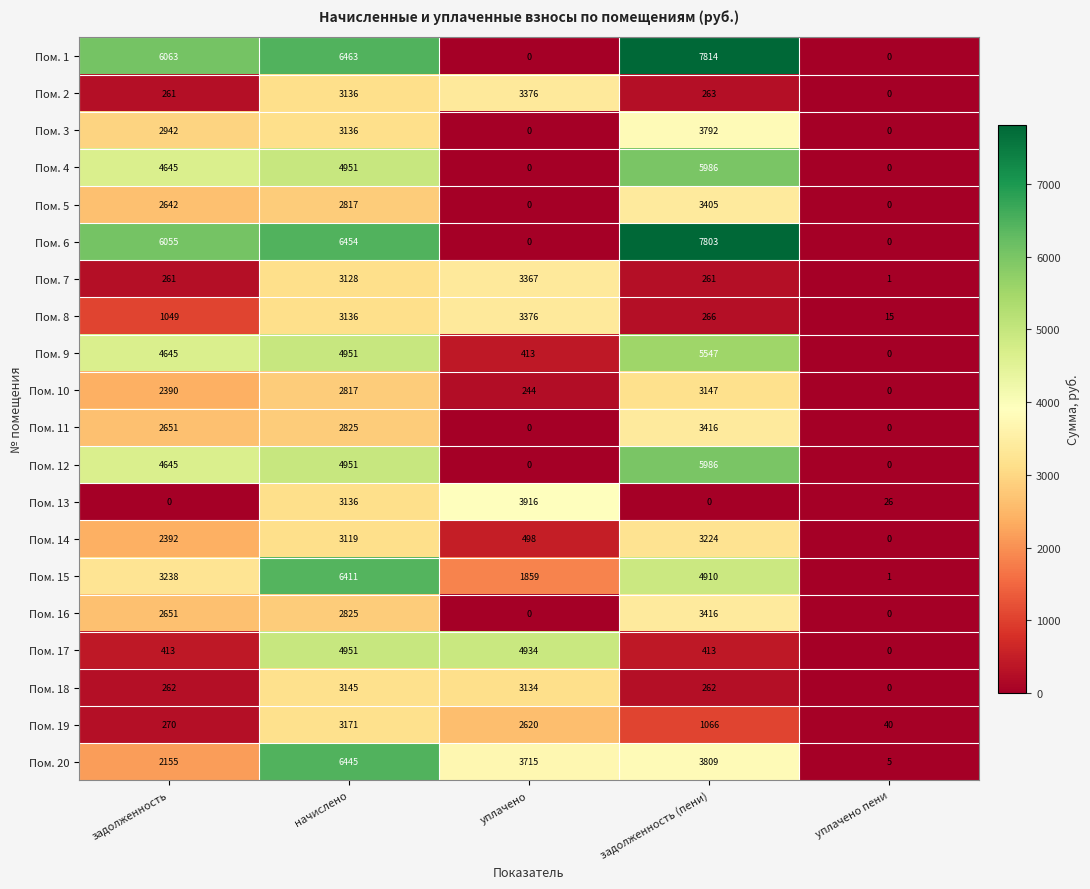

Where does the Пом. 20 series first go above 3715?

начислено